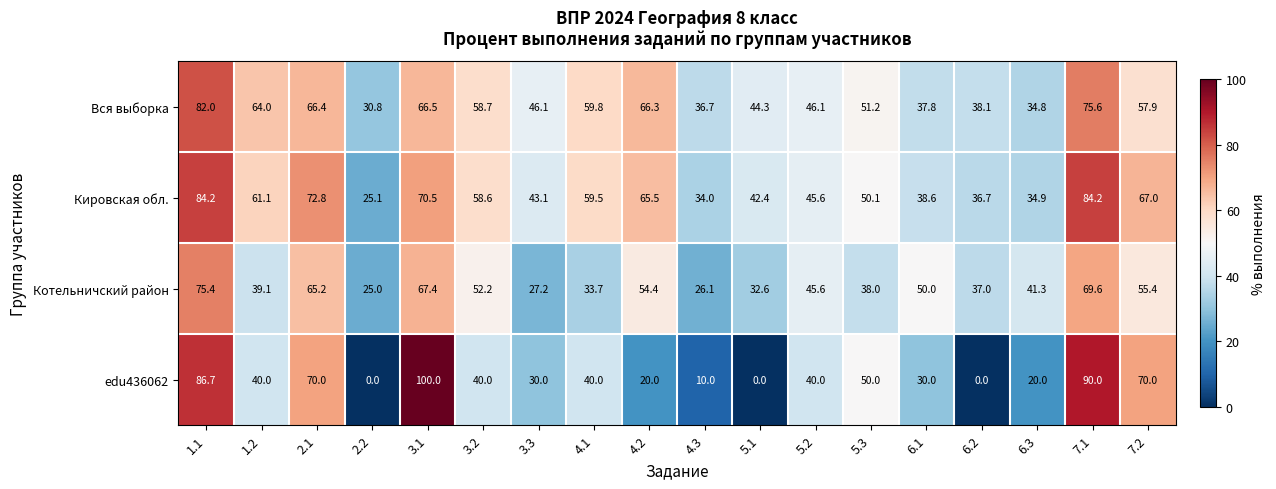

At which label does edu436062 first exceed 40?

1.1